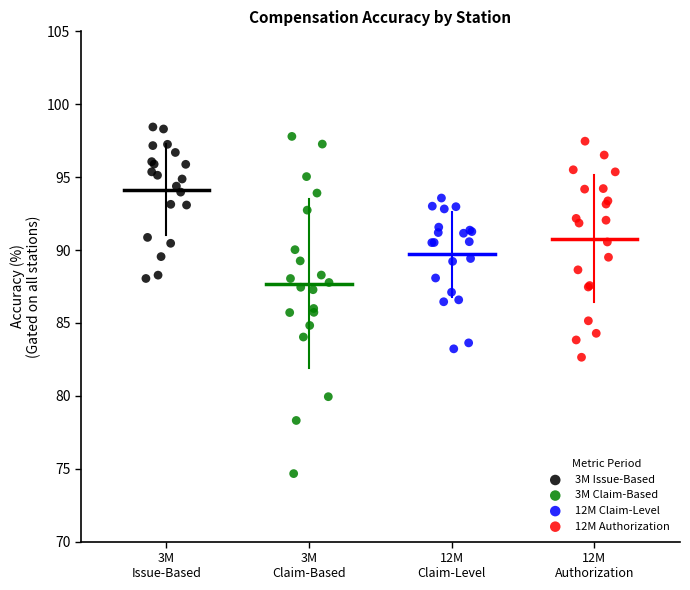

What are all the series names shown in the legend?

3M Issue-Based, 3M Claim-Based, 12M Claim-Level, 12M Authorization